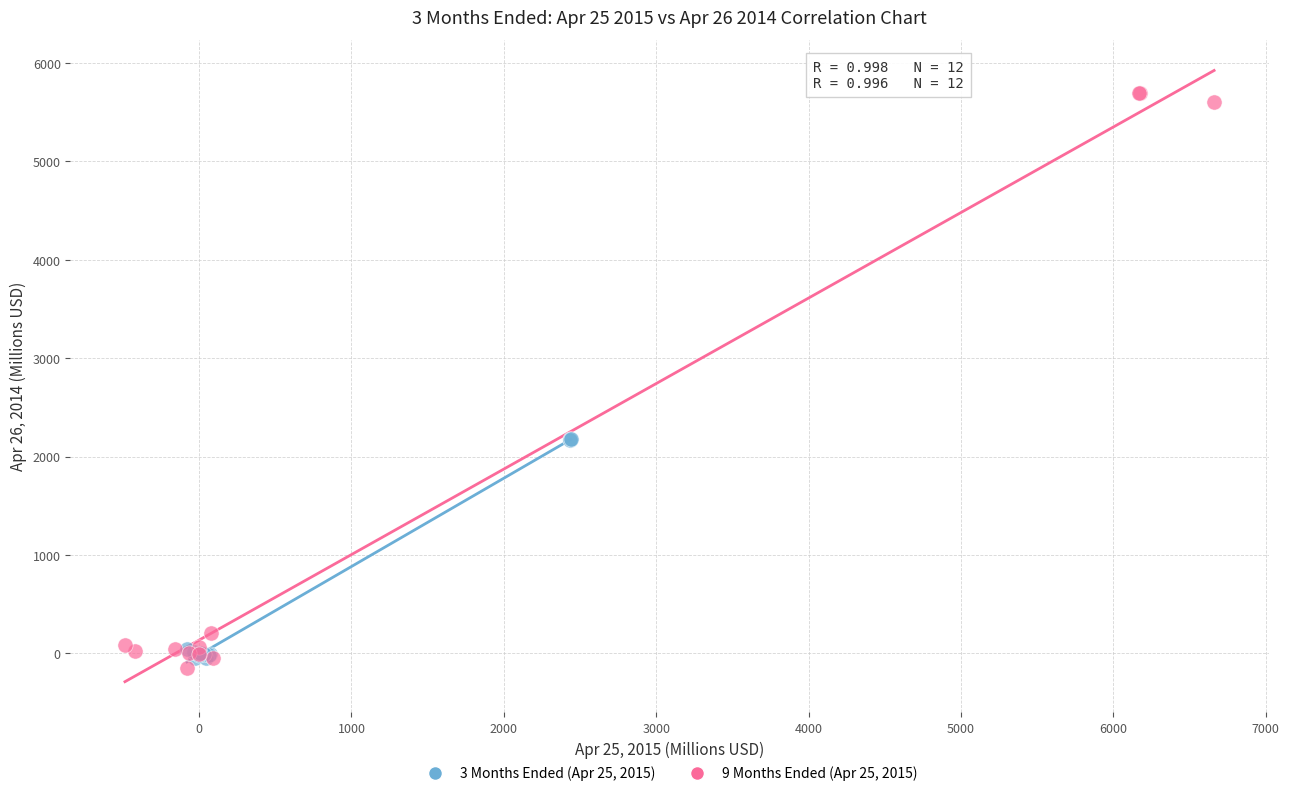

Which series contains the lowest Y value?

9 Months Ended (Apr 25, 2015)